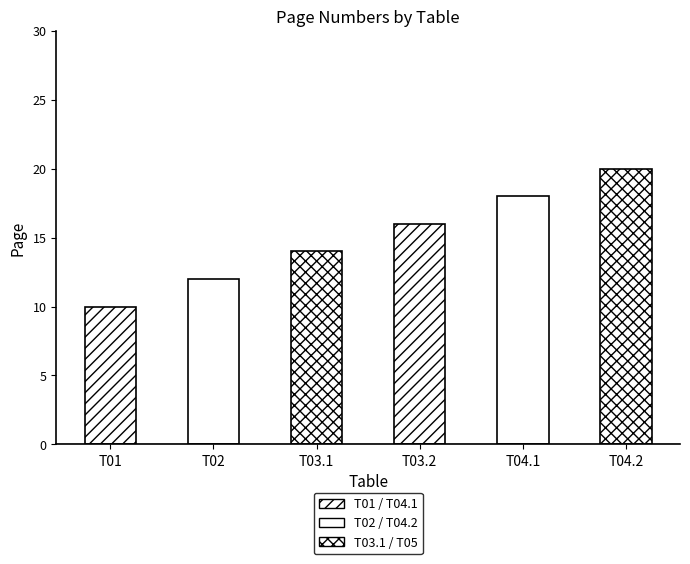

What is the label of the 5th bar from the right?

T02